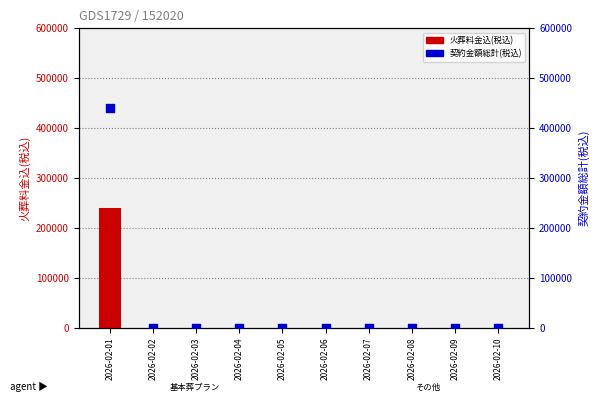

Which series has the largest total across all categories?

契約金額総計(税込)